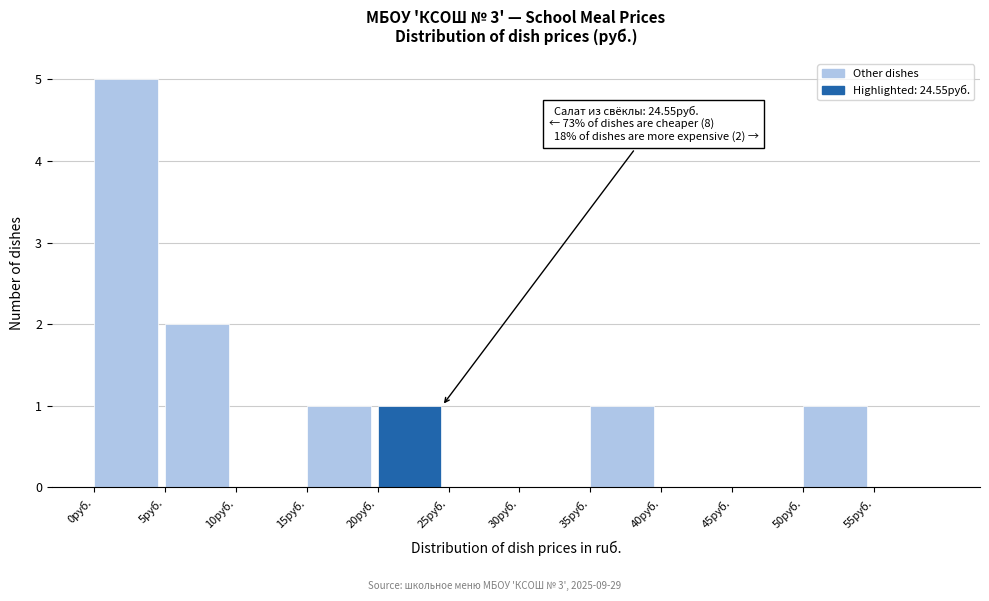

Over which range of the x-axis is the bar tallest?

0 to 5